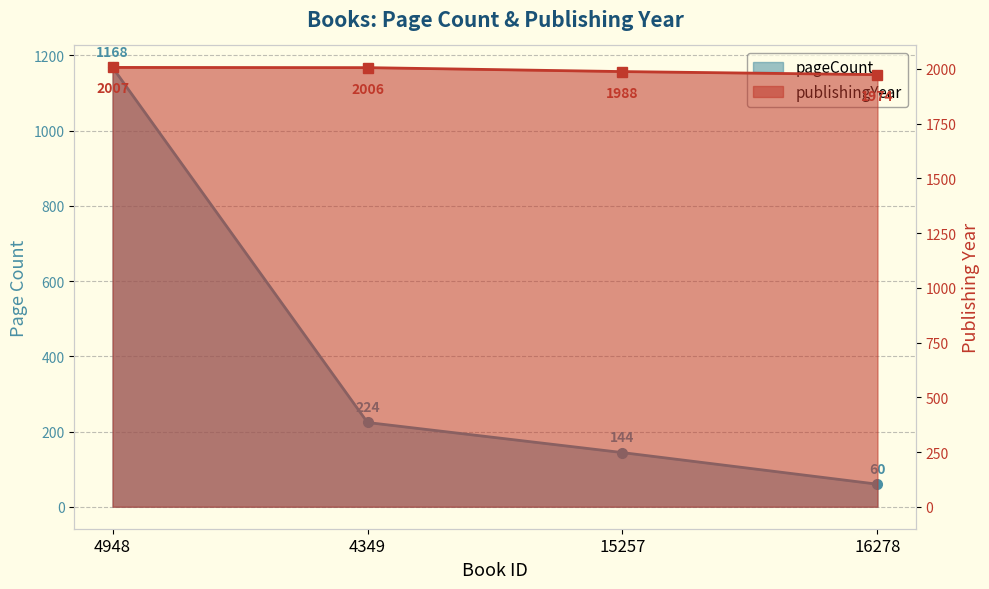

What is the average value of the pageCount series?

399